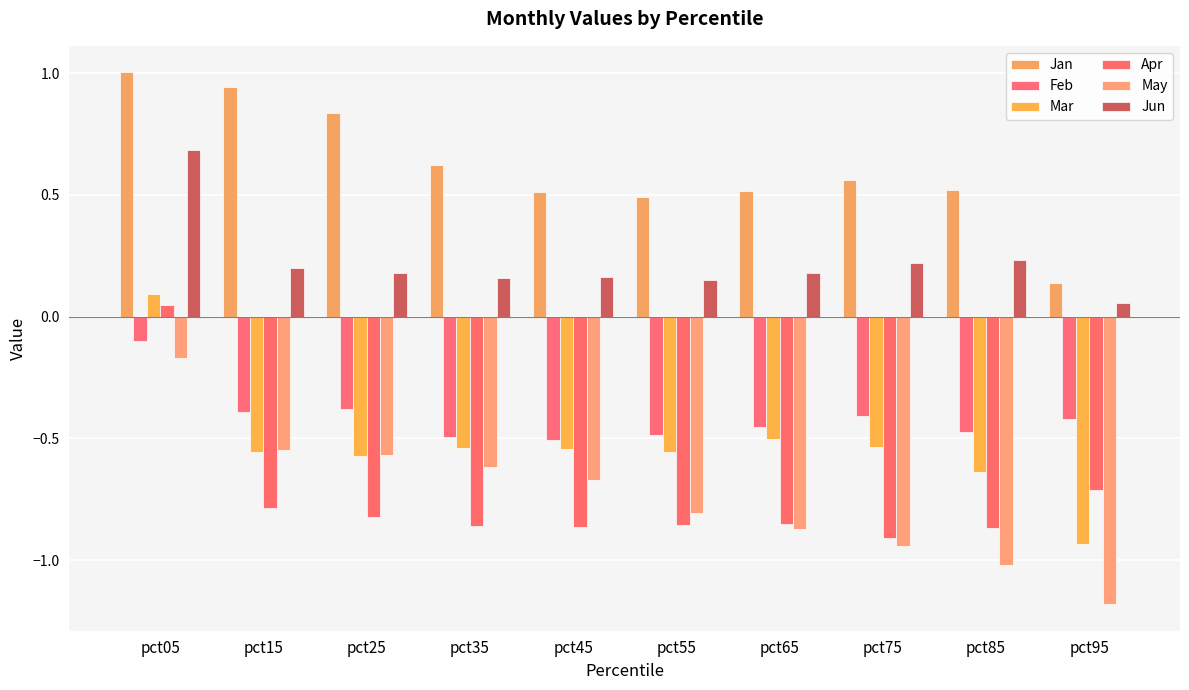

How many distinct data groups are displayed?

6